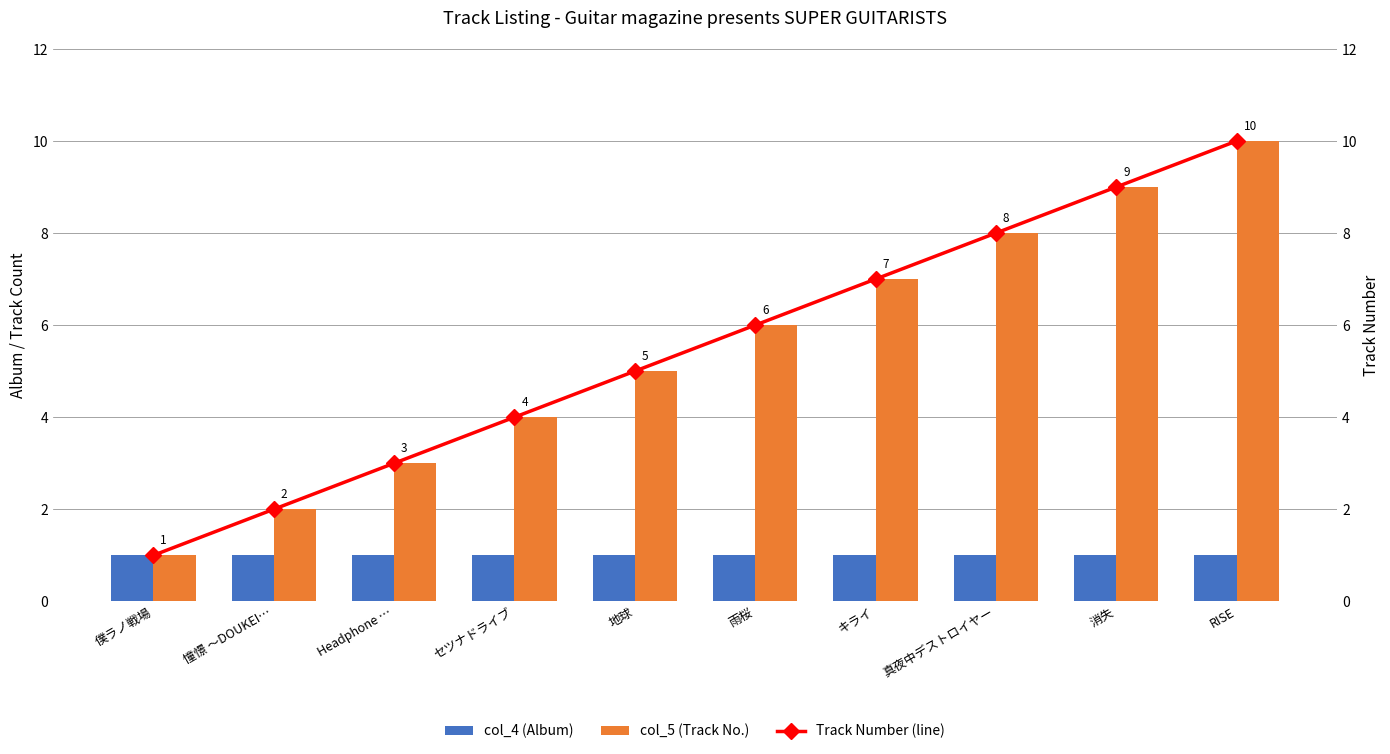

What is the approximate value of col_4 (Album) at 僕ラノ戦場?

1